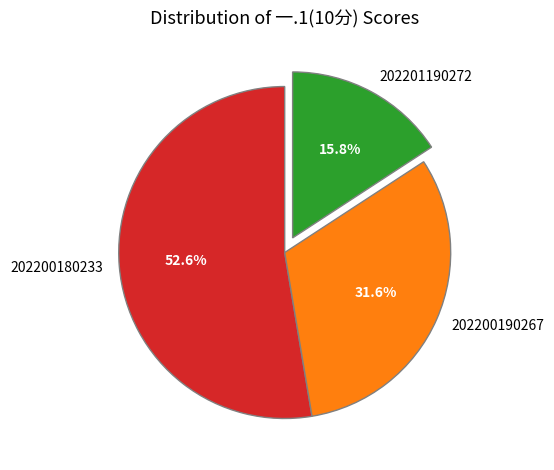

Is it true that 202200190267 is 20% of the pie?

False